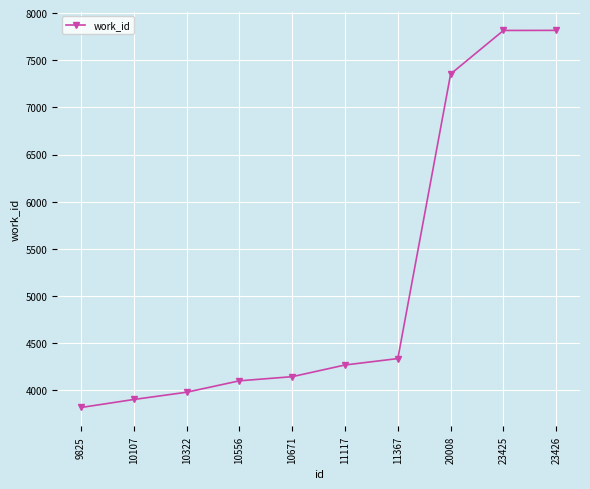

How many distinct data groups are displayed?

1